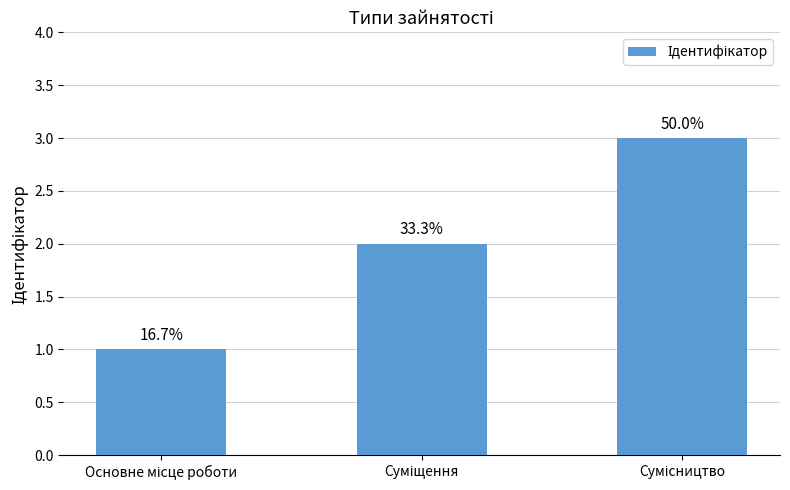

Reading right to left, list all the values displayed in this chart.

3	2	1